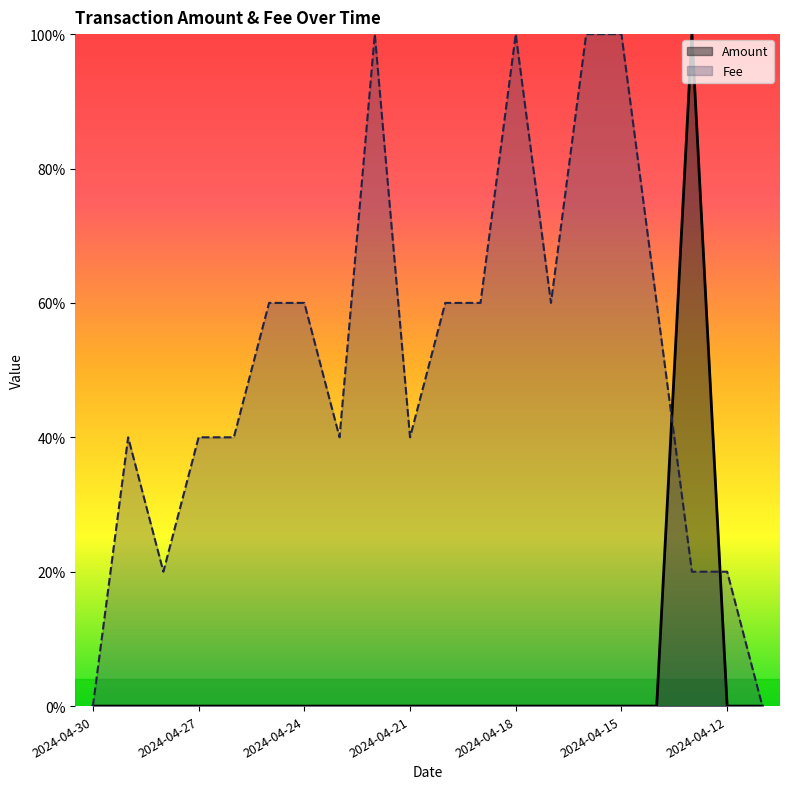

Is the value of Fee at 2024-04-15 greater than the value of Amount at 2024-04-18?

Yes